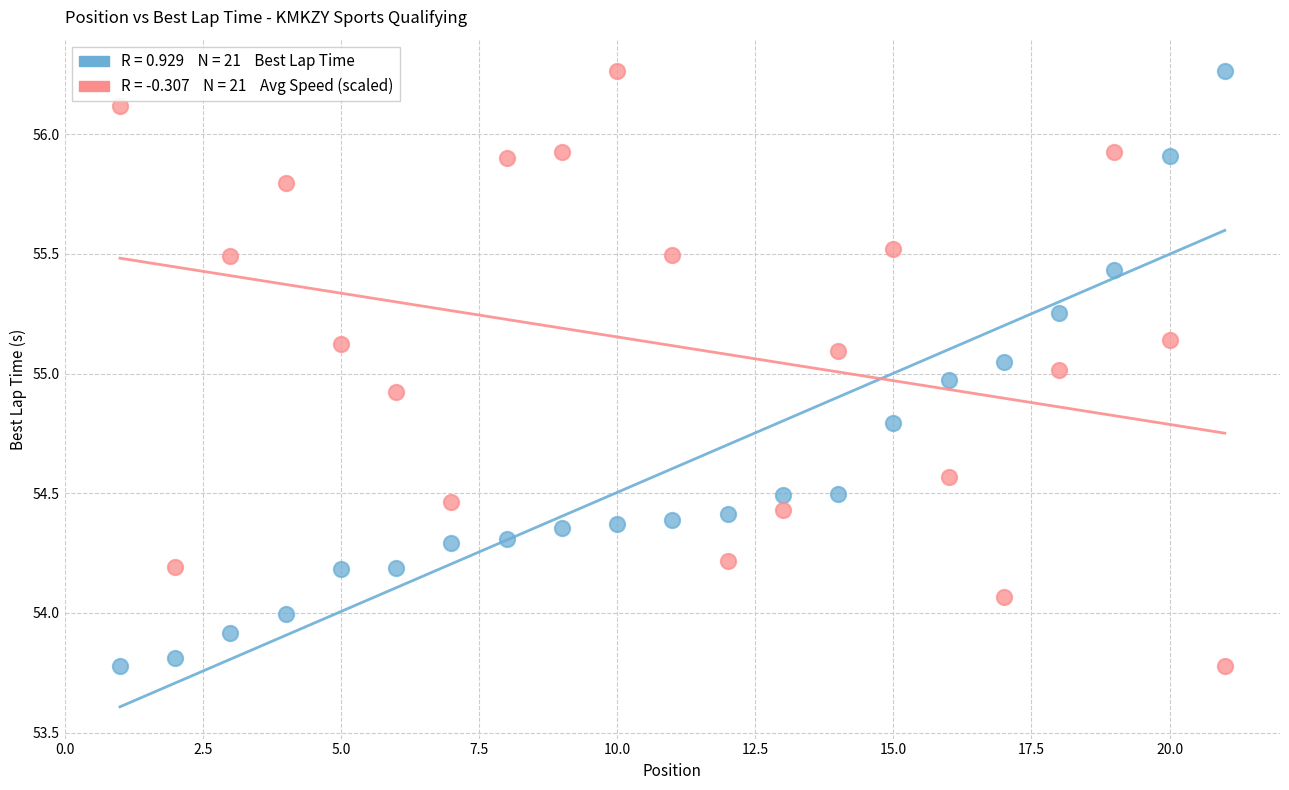

Across all data points, what is the range of Y values (max minus min)?

2.5